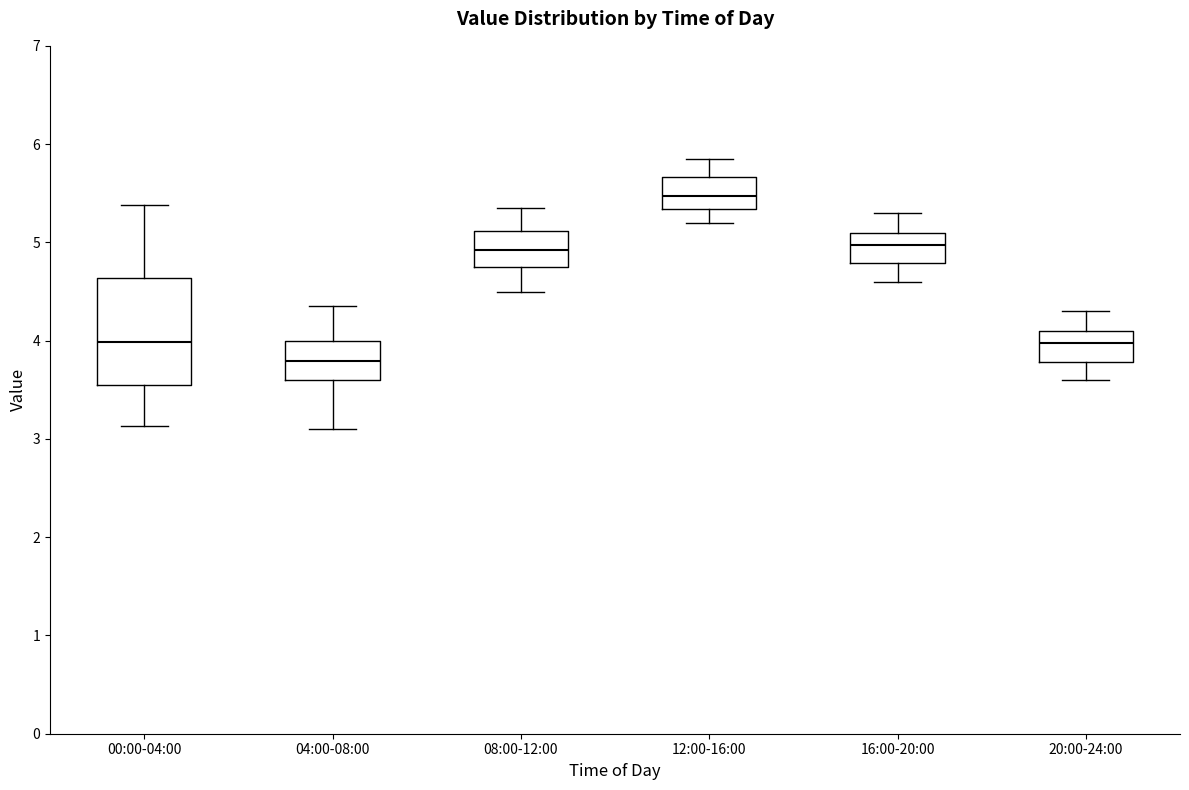

Reading left to right, transcribe this box plot: for each box, give where its median line is, the range the box spans, and where its two whiskers end, as read against the y-axis. The values are not printed on the chart, so give them approximately, as read against the axis.

00:00-04:00: median 4.0, box 3.6 to 4.6, whiskers 3.1 to 5.4
04:00-08:00: median 3.8, box 3.6 to 4.0, whiskers 3.1 to 4.4
08:00-12:00: median 4.9, box 4.8 to 5.1, whiskers 4.5 to 5.4
12:00-16:00: median 5.5, box 5.3 to 5.7, whiskers 5.2 to 5.9
16:00-20:00: median 5.0, box 4.8 to 5.1, whiskers 4.6 to 5.3
20:00-24:00: median 4.0, box 3.8 to 4.1, whiskers 3.6 to 4.3